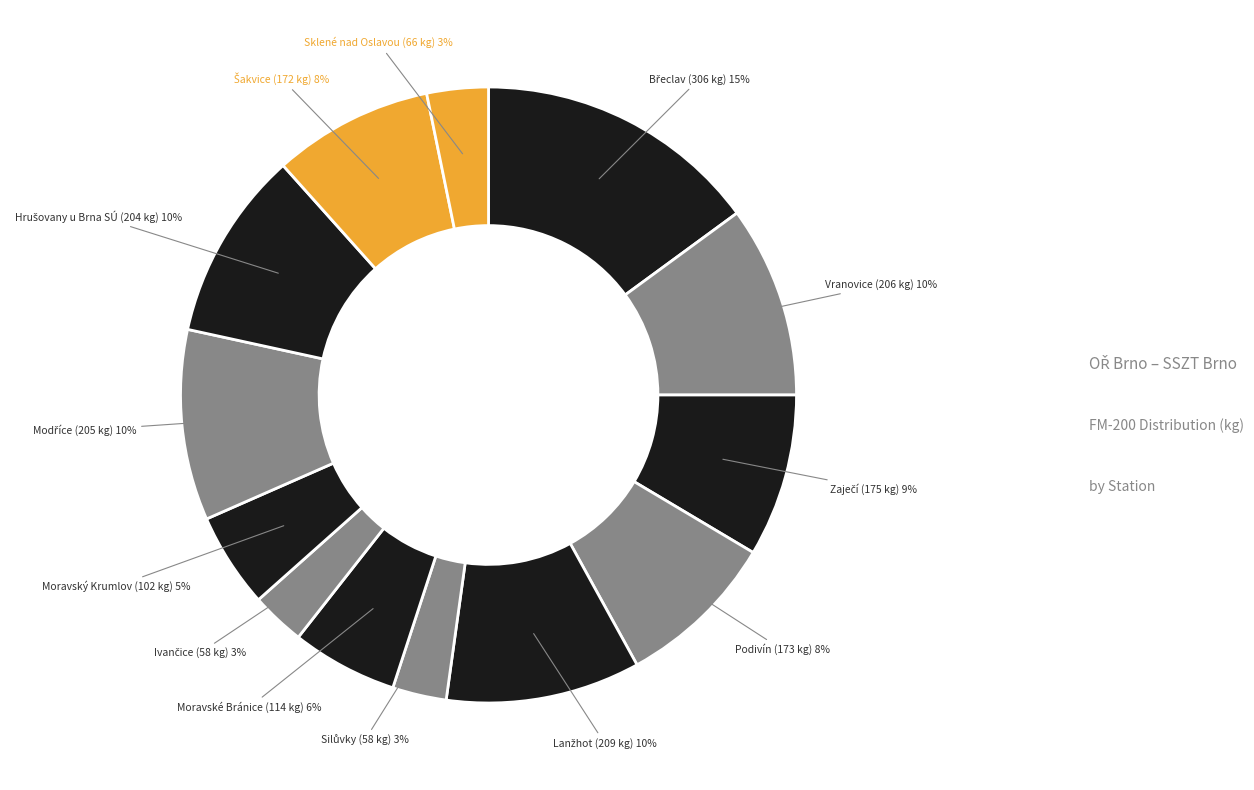

Is Vranovice the majority of the pie?

No